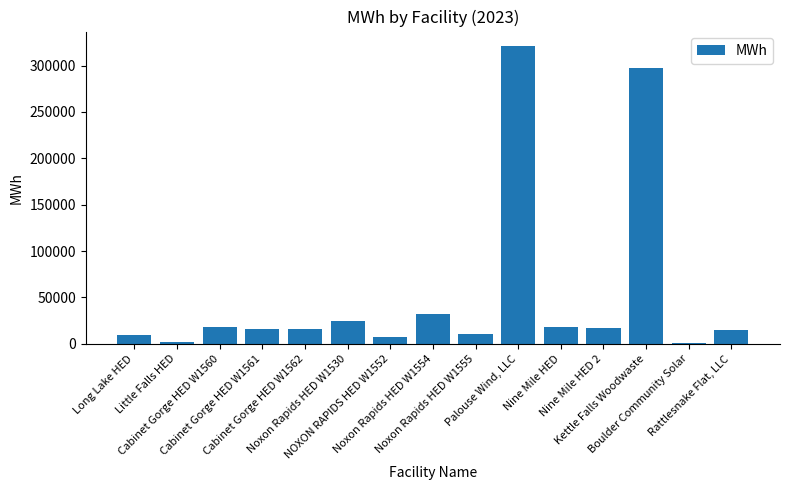

List the labels in order of value, smallest first.

Boulder Community Solar, Little Falls HED, NOXON RAPIDS HED W1552, Long Lake HED, Noxon Rapids HED W1555, Rattlesnake Flat, LLC, Cabinet Gorge HED W1561, Cabinet Gorge HED W1562, Nine Mile HED 2, Cabinet Gorge HED W1560, Nine Mile HED, Noxon Rapids HED W1530, Noxon Rapids HED W1554, Kettle Falls Woodwaste, Palouse Wind, LLC